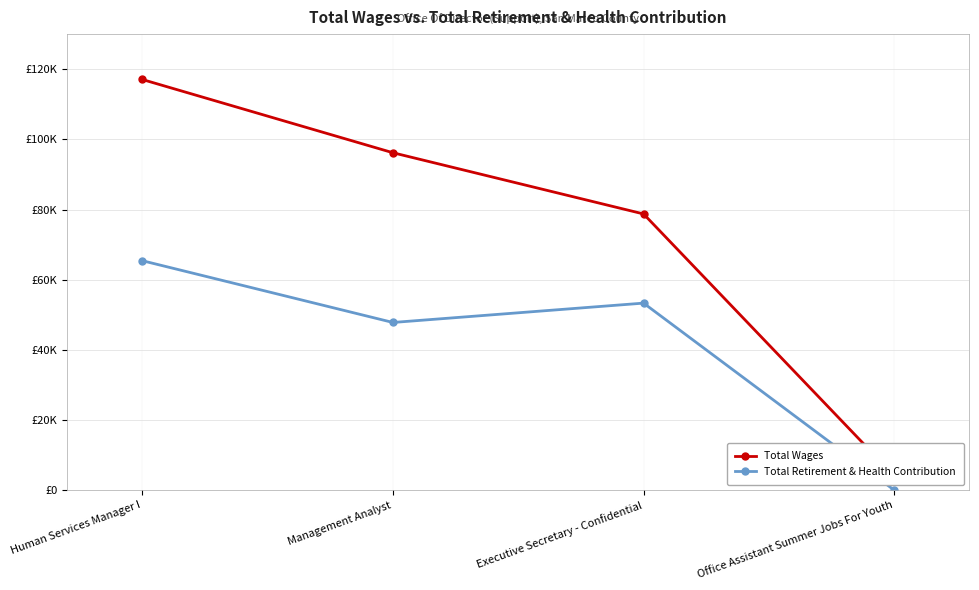

Is it true that Total Wages equals 177756 at Human Services Manager I?

False